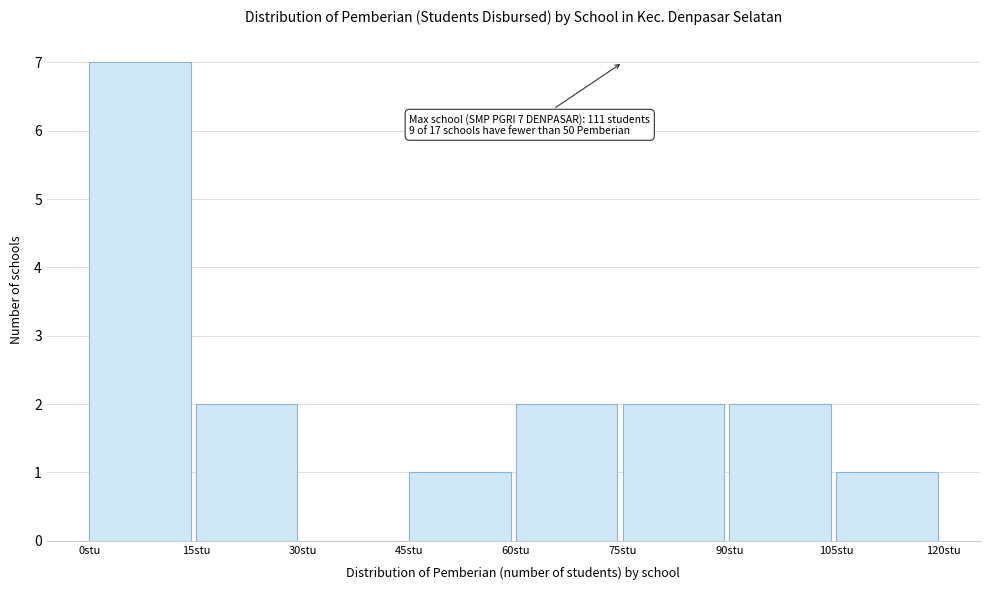

Over which range of the x-axis is the bar tallest?

0 to 15